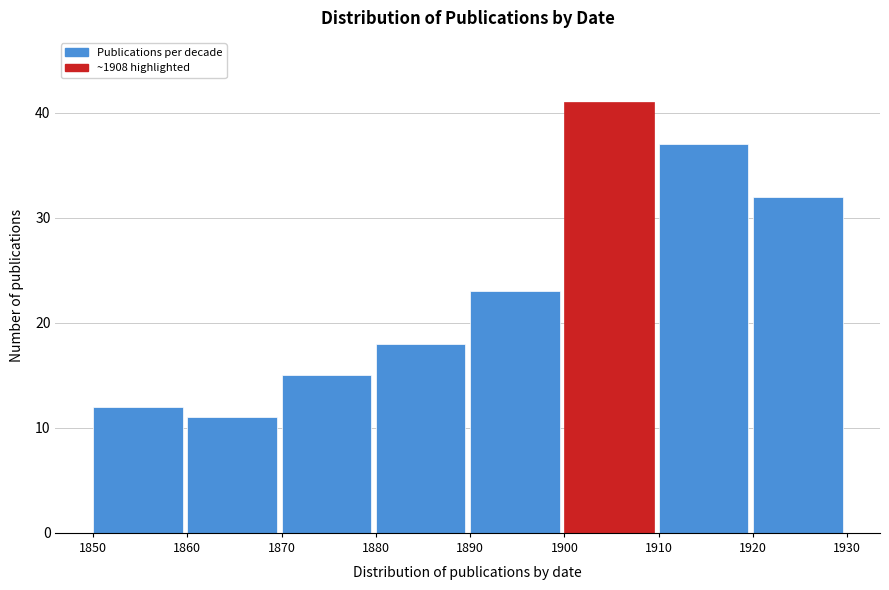

Over which range of the x-axis is the bar tallest?

1900 to 1910